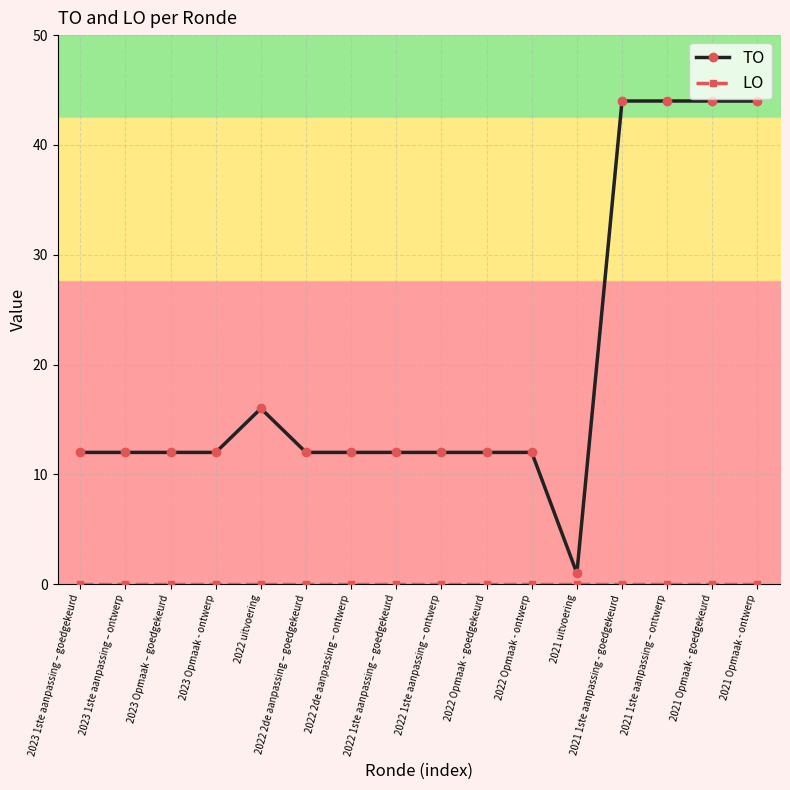

Which series has the widest spread of values?

TO